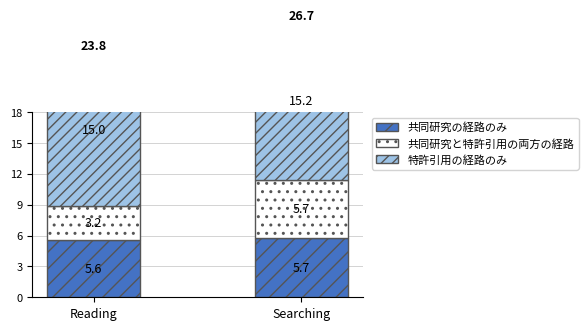

What is the label of the 2nd bar from the left?

Searching